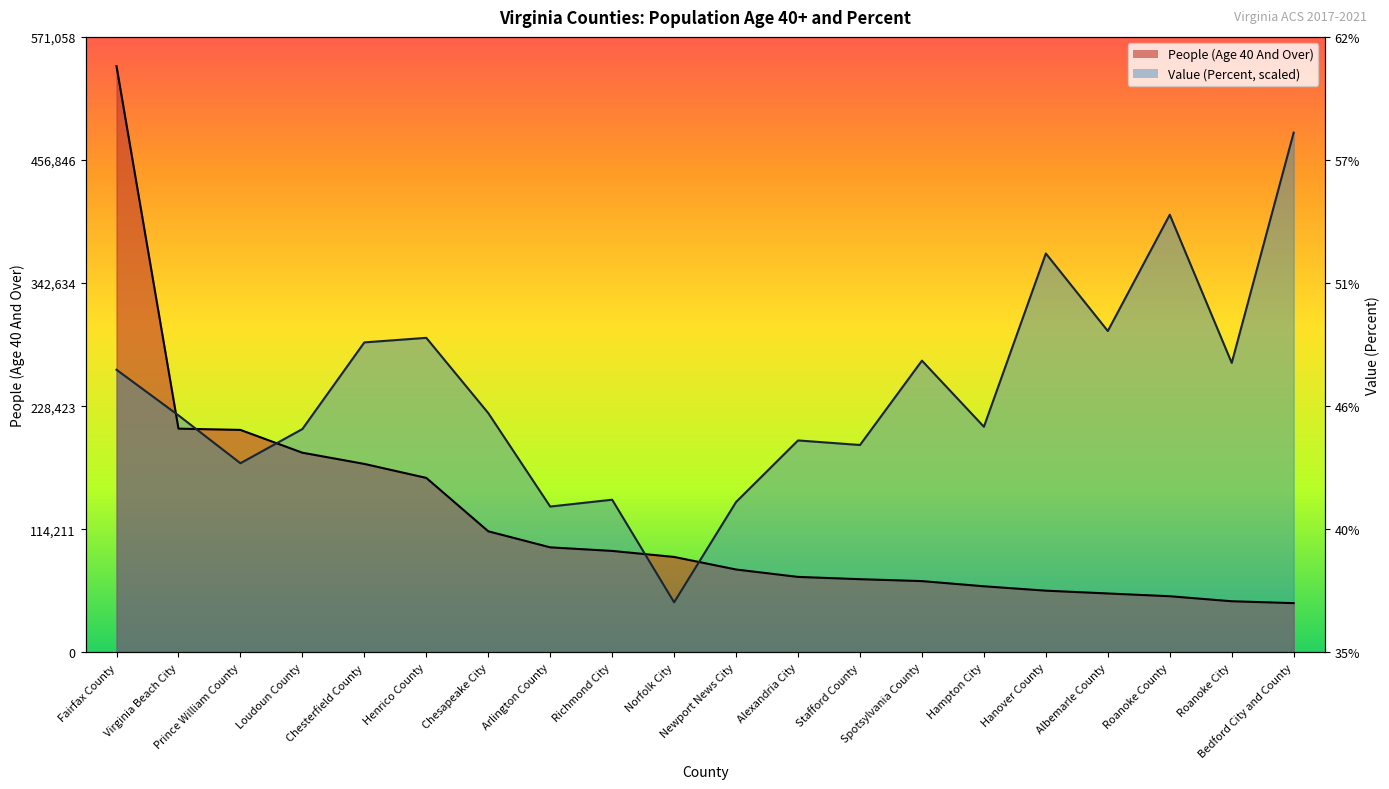

List the labels in order of Value (Percent) value, largest first.

Bedford City and County, Roanoke County, Hanover County, Albemarle County, Henrico County, Chesterfield County, Spotsylvania County, Roanoke City, Fairfax County, Chesapeake City, Virginia Beach City, Hampton City, Loudoun County, Alexandria City, Stafford County, Prince William County, Richmond City, Newport News City, Arlington County, Norfolk City